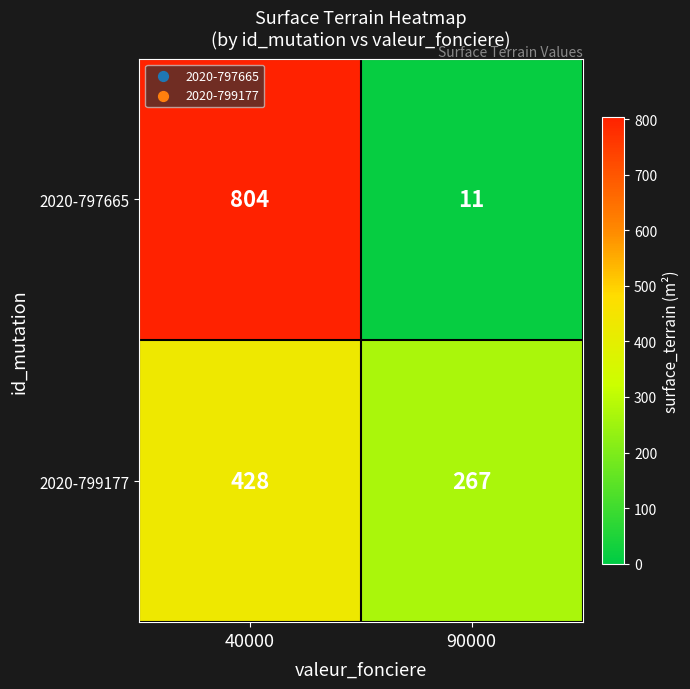

What is the greatest value displayed?

804